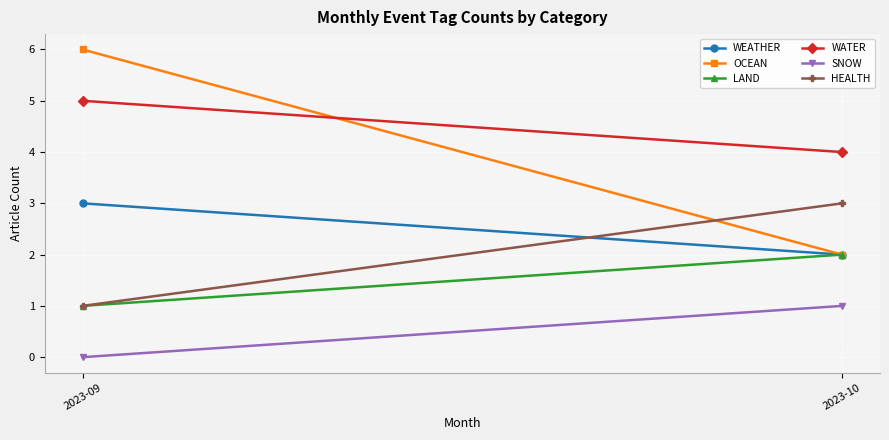

How many positive values does the SNOW series have?

1